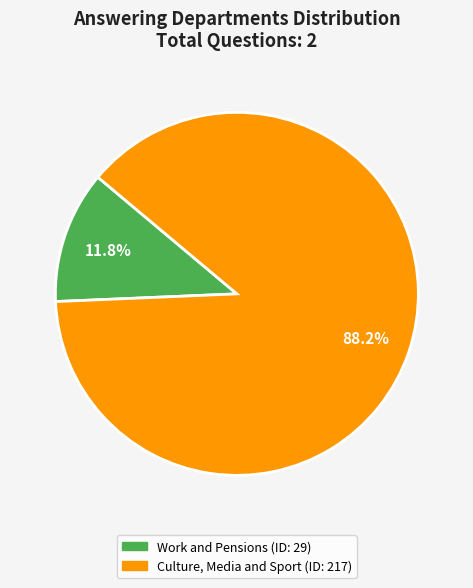

Is there any slice that represents more than half of the pie?

Yes